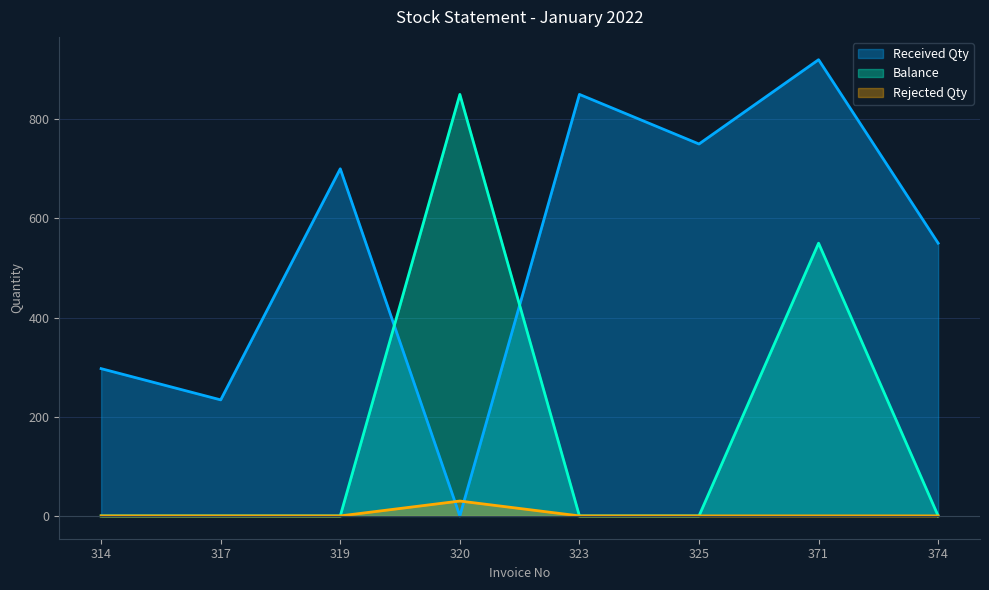

How many positive values does the Rejected Qty series have?

1